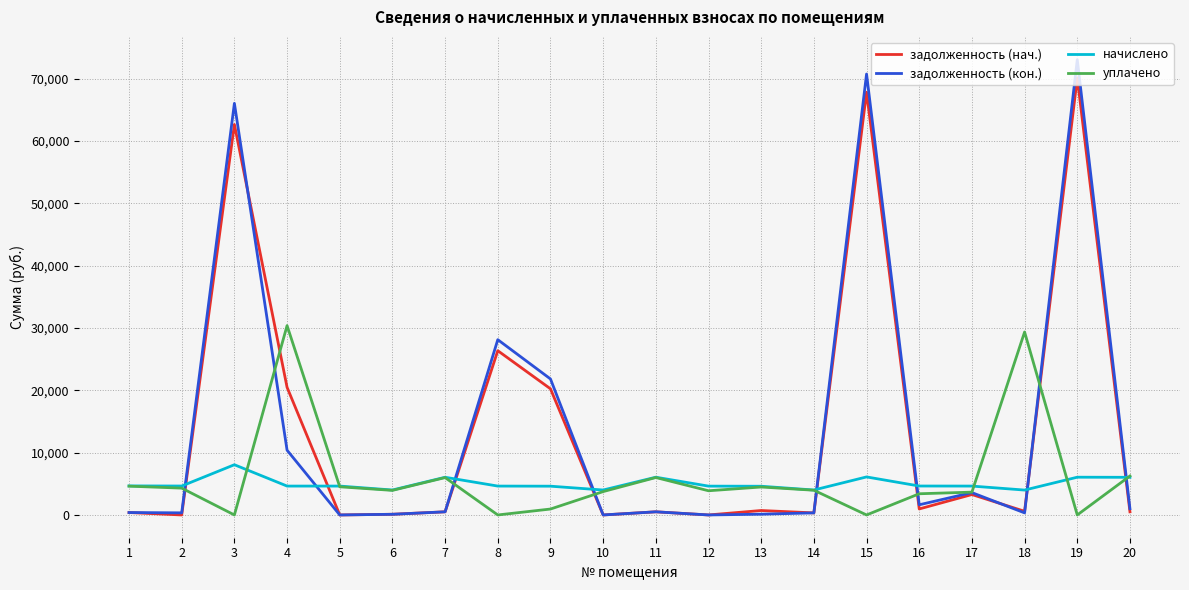

True or false: начислено and задолженность (нач.) intersect in this chart.

True